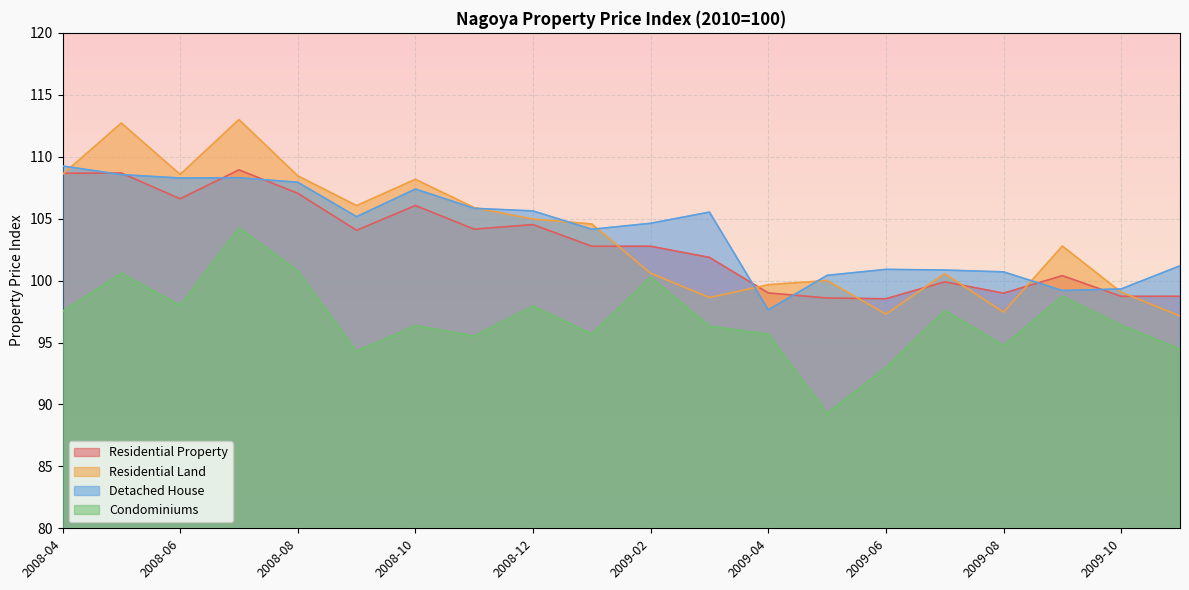

What is the label of the 2nd point from the left?

2008-05